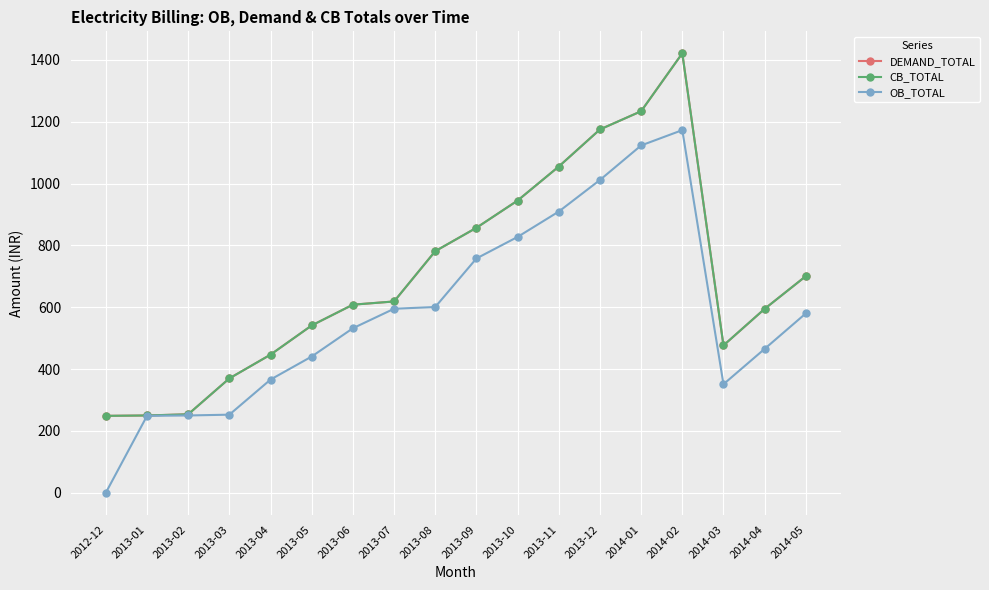

Is this an area chart (filled region under the line)?

No